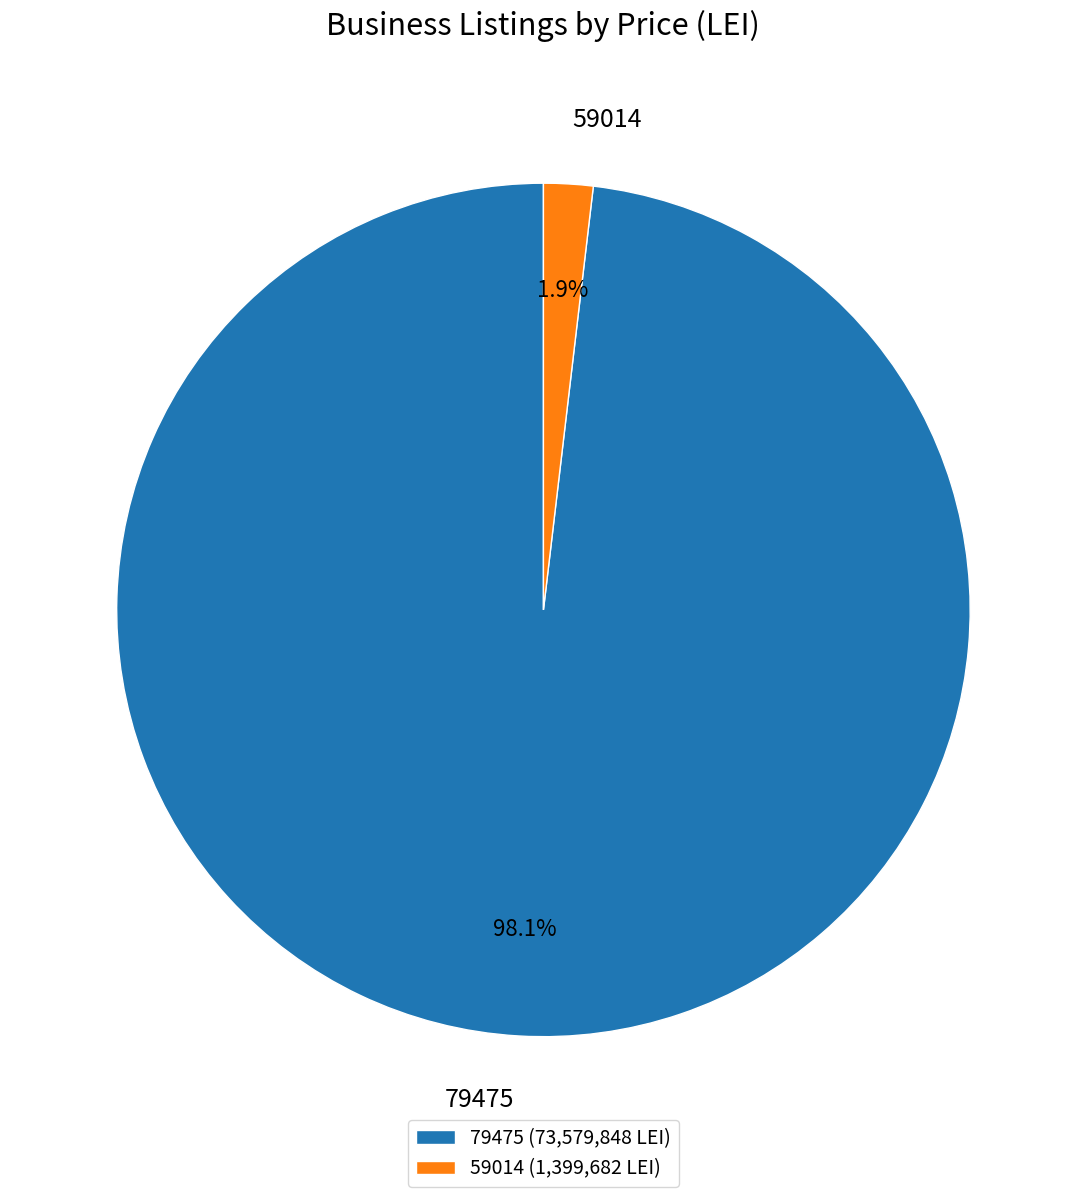

To the nearest percent, what is the combined percentage of 79475 and 59014?

100%